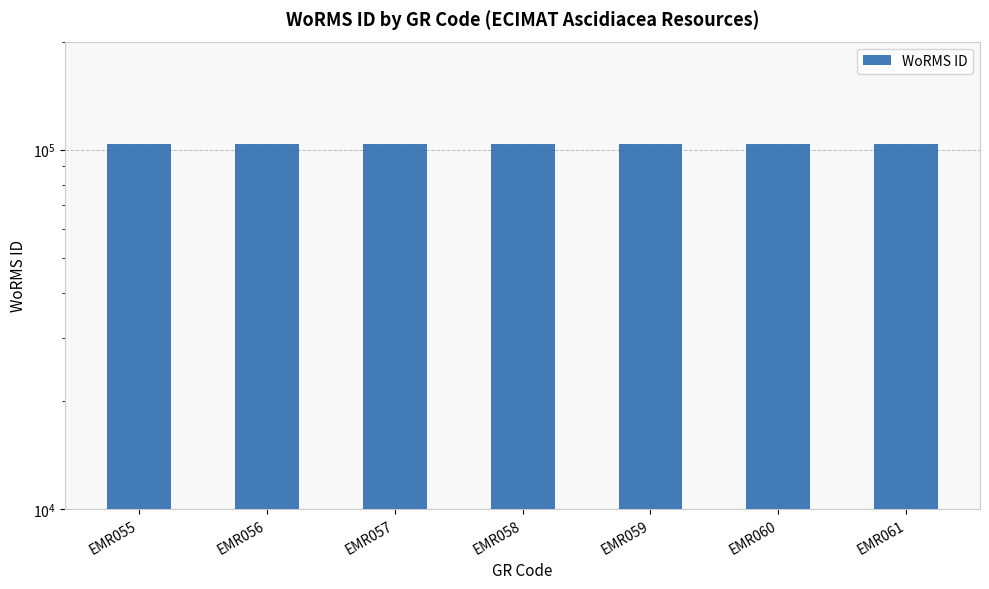

The chart shows a value of 103509 at EMR059. True or false?

True